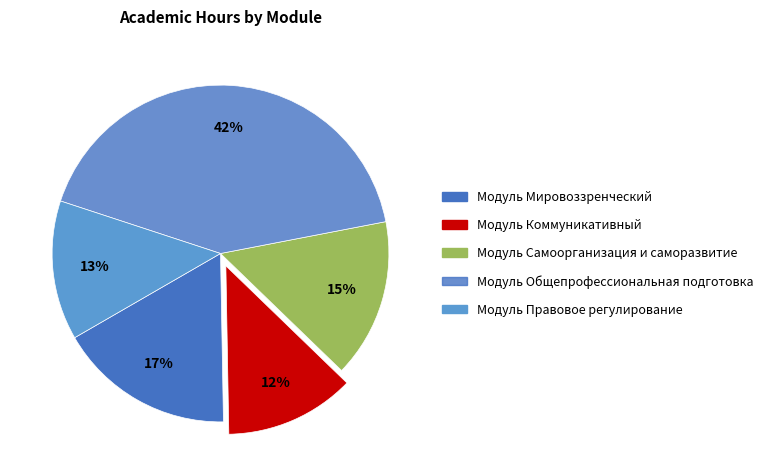

To the nearest percent, what is the difference between the Модуль Мировоззренческий and Модуль Правовое регулирование slice percentages?

4%